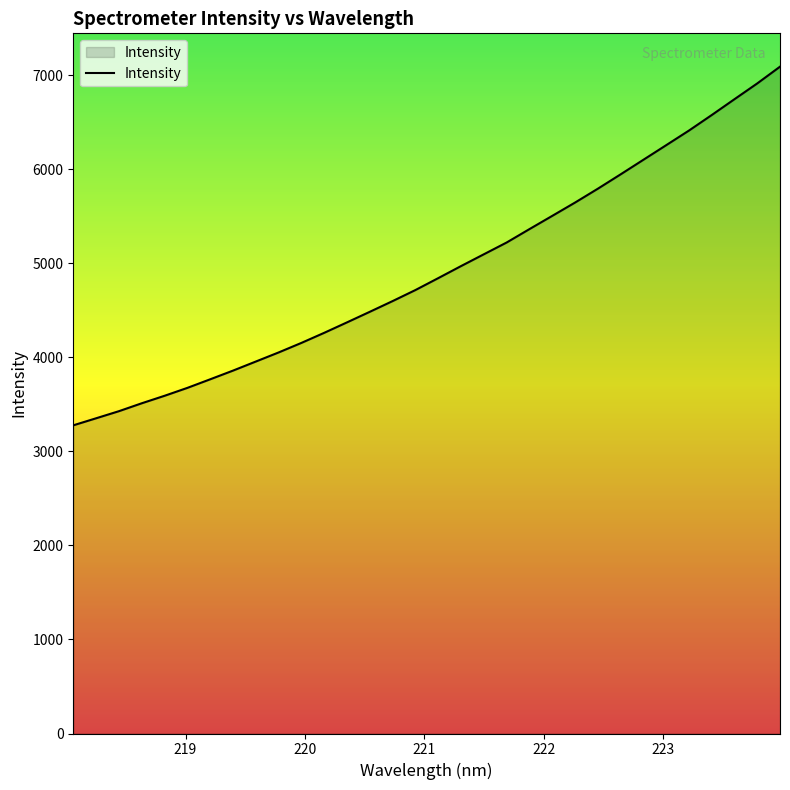

What is the maximum value shown in the chart?

7092.7